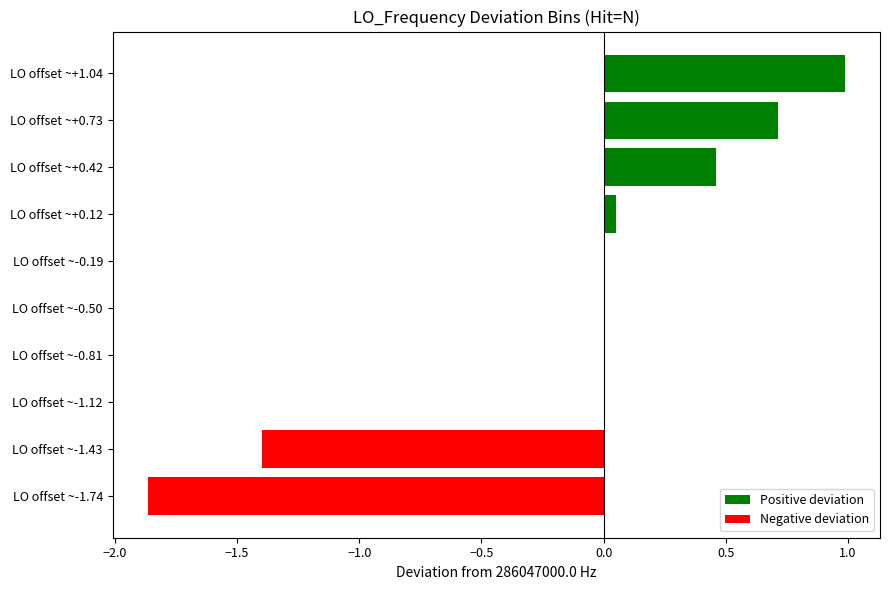

Which label corresponds to the largest value in the chart?

LO offset ~+1.04